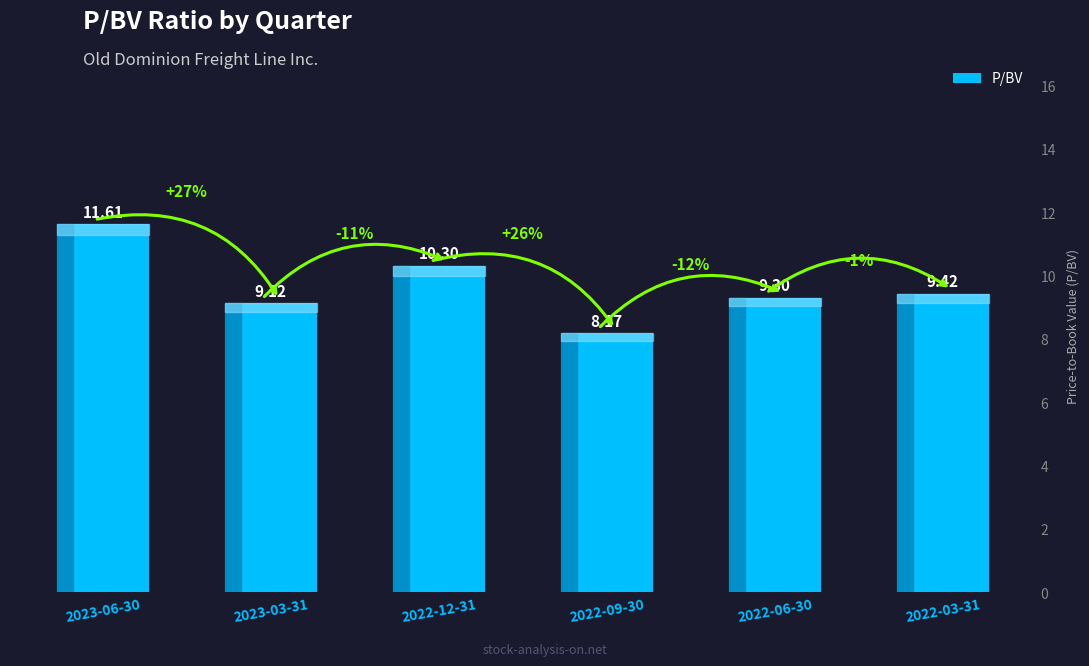

Reading left to right, extract all data points from this chart.

2023-06-30=11.6	2023-03-31=9.1	2022-12-31=10.3	2022-09-30=8.2	2022-06-30=9.3	2022-03-31=9.4